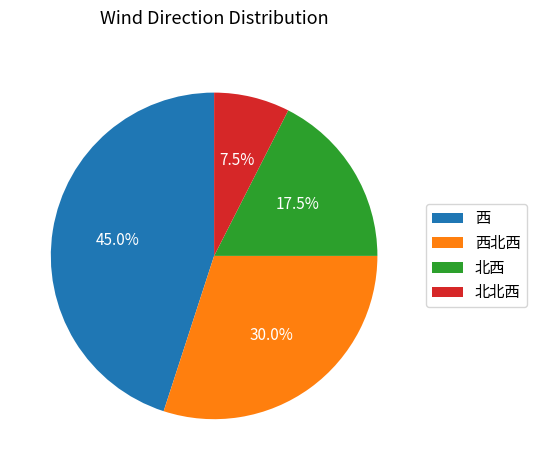

Which has a higher value, 西北西 or 西?

西